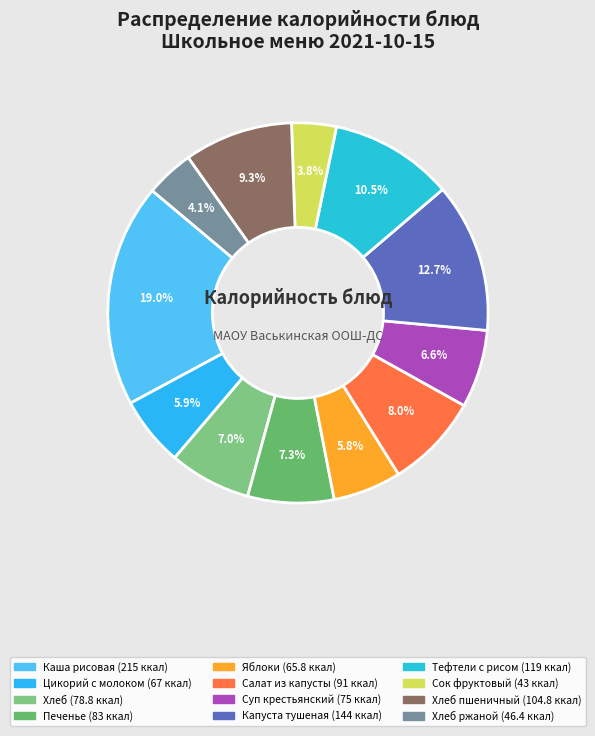

What is the smallest slice in the pie chart?

Сок фруктовый